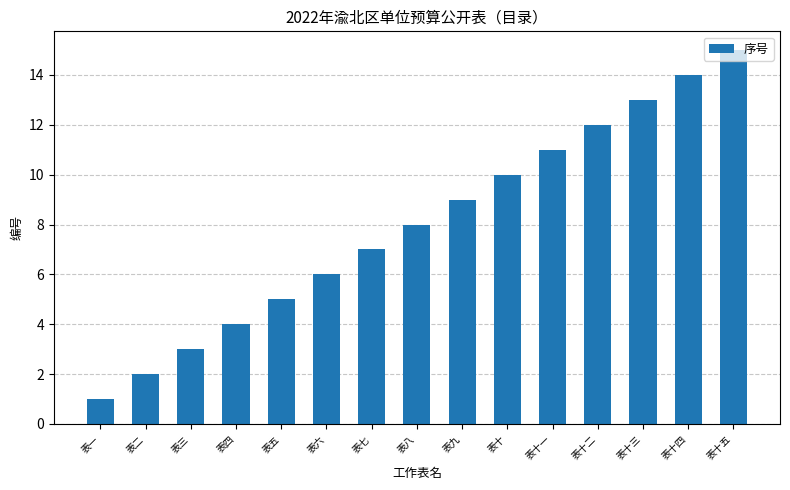

Are the bars grouped side by side (vs. stacked)?

No